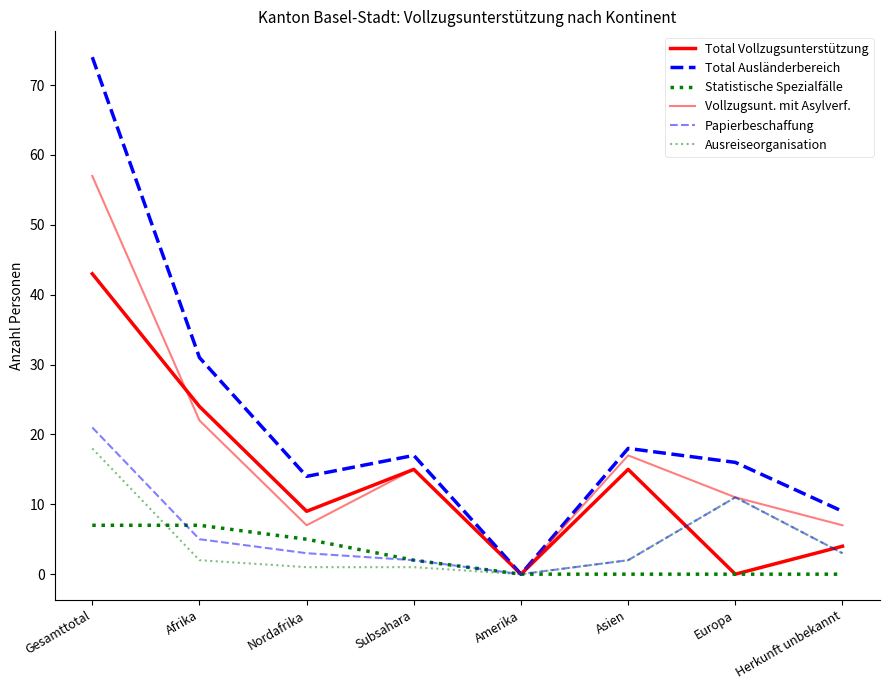

Does the chart display data point markers on the line(s)?

No